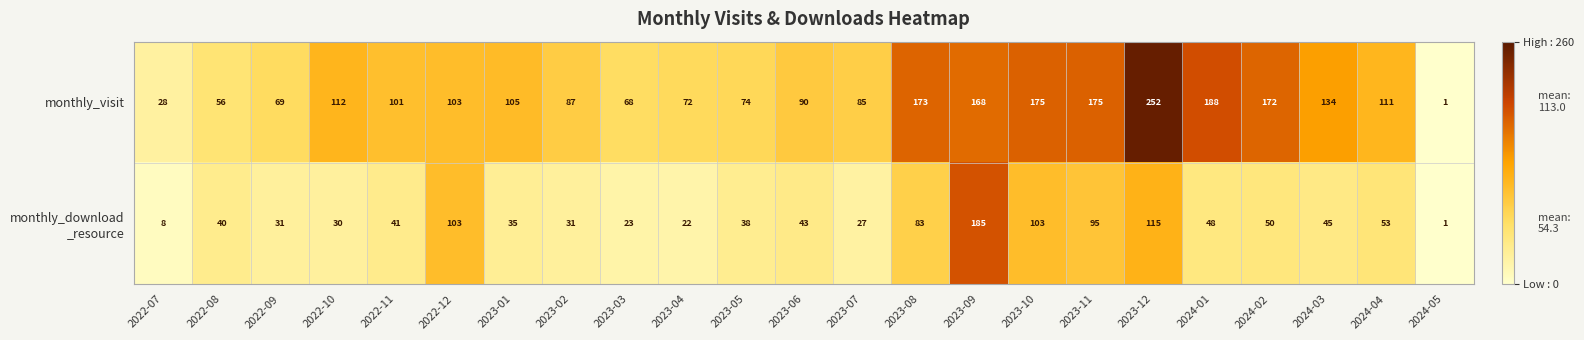

At which category is the sum across all series the highest?

2023-12